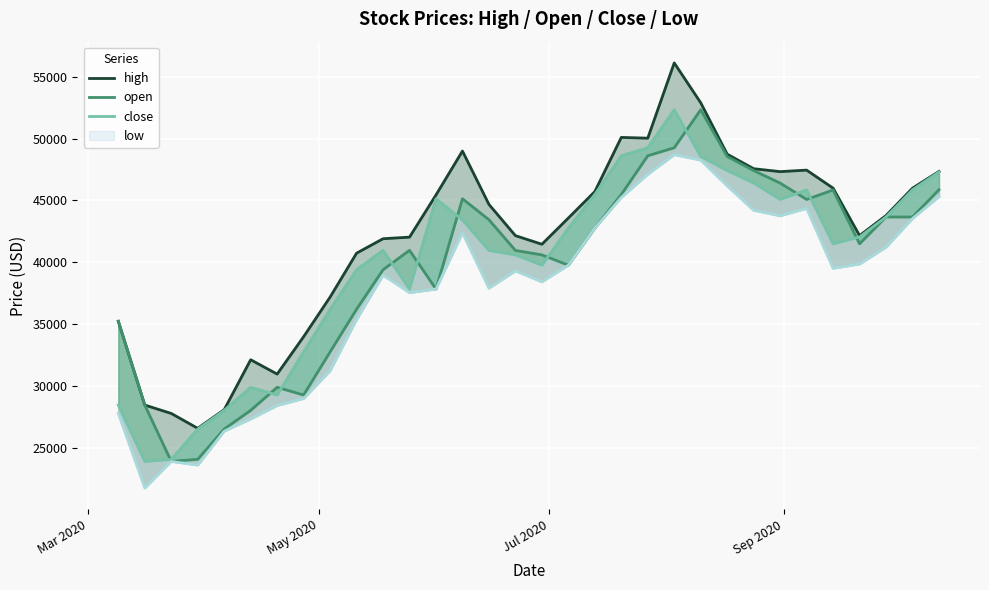

Reading right to left, list all the values displayed in this chart.

high: 47338.9	45985.2	43771.2	42151.0	45988.8	47445.3	47323.6	47560.4	48734.7	52894.7	56114.0	50028.6	50091.4	45711.9	43571.8	41450.8	42147.2	44673.9	48988.8	45435.6	42026.7	41897.1	40729.1	37178.6	33977.2	30951.8	32110.6	28071.9	26566.2	27769.2	28448.0	35222.4
open: 45856.1	43654.4	43654.4	41484.1	45840.0	45075.1	46396.6	47411.3	48547.9	52325.8	49253.6	48605.1	45475.2	42747.6	39758.2	40589.9	40951.4	43434.7	45128.8	37824.7	40962.7	39388.3	36196.5	32742.8	29258.1	29883.3	28017.6	26505.4	24058.6	23890.3	28448.0	35222.4
close: 47295.3	45856.1	43654.4	42042.4	41484.1	45840.0	45075.1	46396.6	47411.3	48547.9	52325.8	49253.6	48605.1	45475.2	42747.6	39758.2	40589.9	40951.4	43417.1	45128.8	37824.7	40962.7	39388.3	36183.9	32742.8	29258.1	29883.3	28017.6	26505.4	24058.6	23890.3	28448.0
low: 45296.2	43533.6	41213.3	39850.3	39501.2	44350.2	43747.6	44195.1	46166.7	48252.8	48690.9	47104.0	45239.8	42747.6	39758.2	38409.8	39293.5	37896.1	42381.6	37824.7	37532.1	38949.2	35358.2	31215.7	28973.7	28406.0	27318.2	26335.2	23590.5	23890.3	21738.6	27779.6